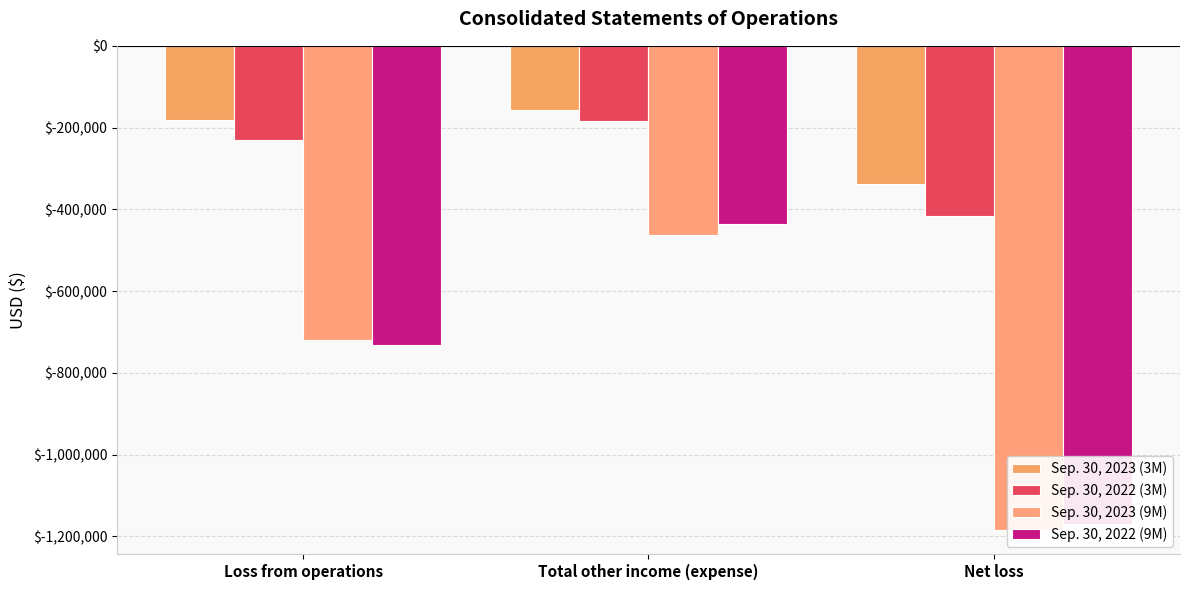

Which series changed the most between Total other income (expense) and Net loss?

Sep. 30, 2022 (9M)